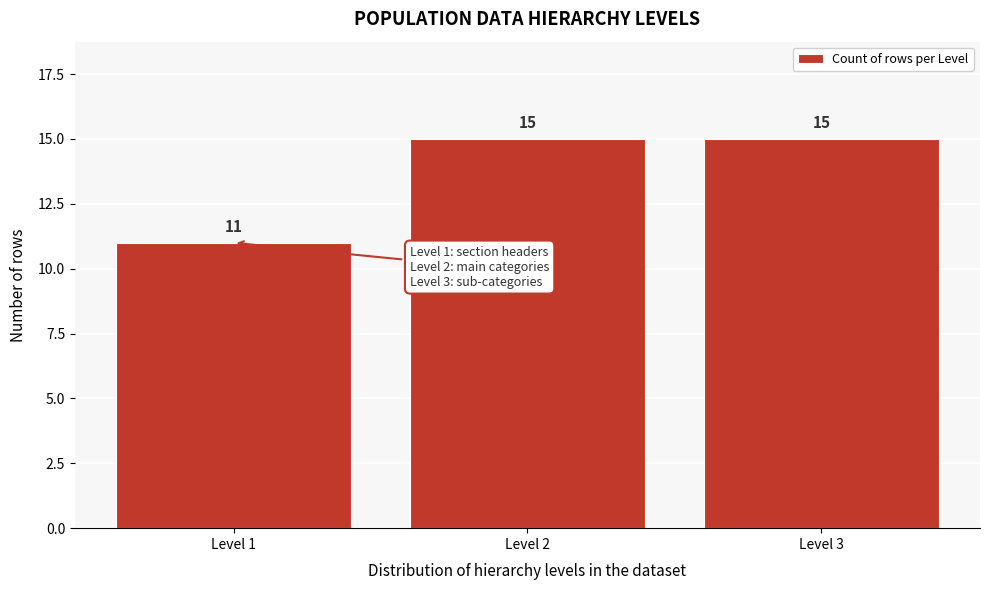

Reading right to left, extract all data points from this chart.

Level 3=15	Level 2=15	Level 1=11